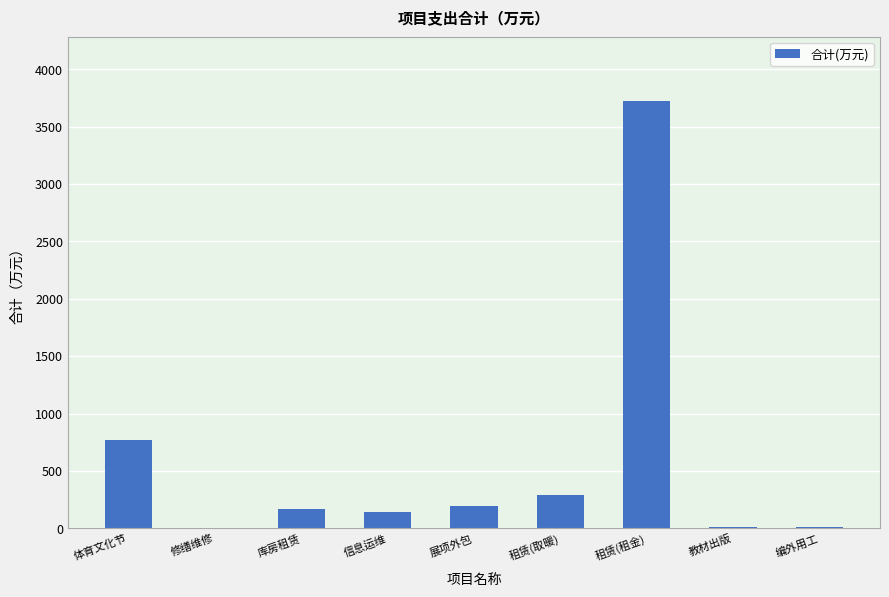

Which label corresponds to the largest value in the chart?

租赁(租金)